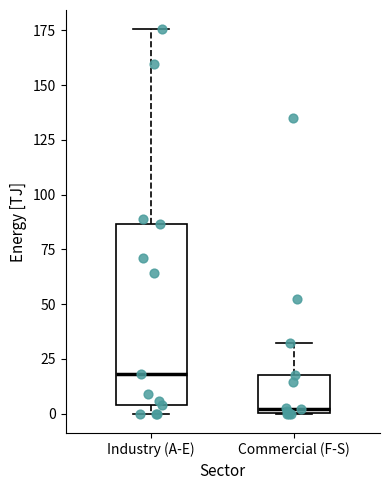

Comparing the boxes themselves (not the whiskers), which one is the tallest?

Industry (A-E)